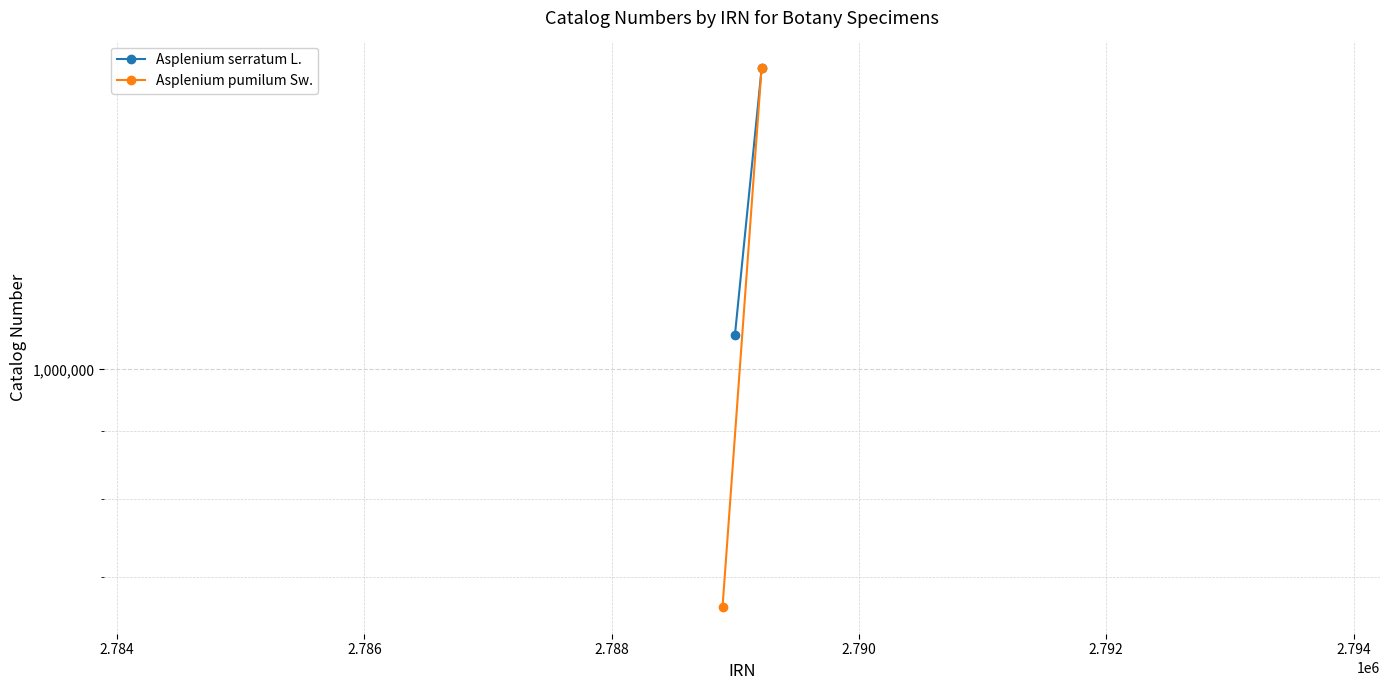

True or false: Asplenium serratum L. has a value of 671335 at 2.782.

False